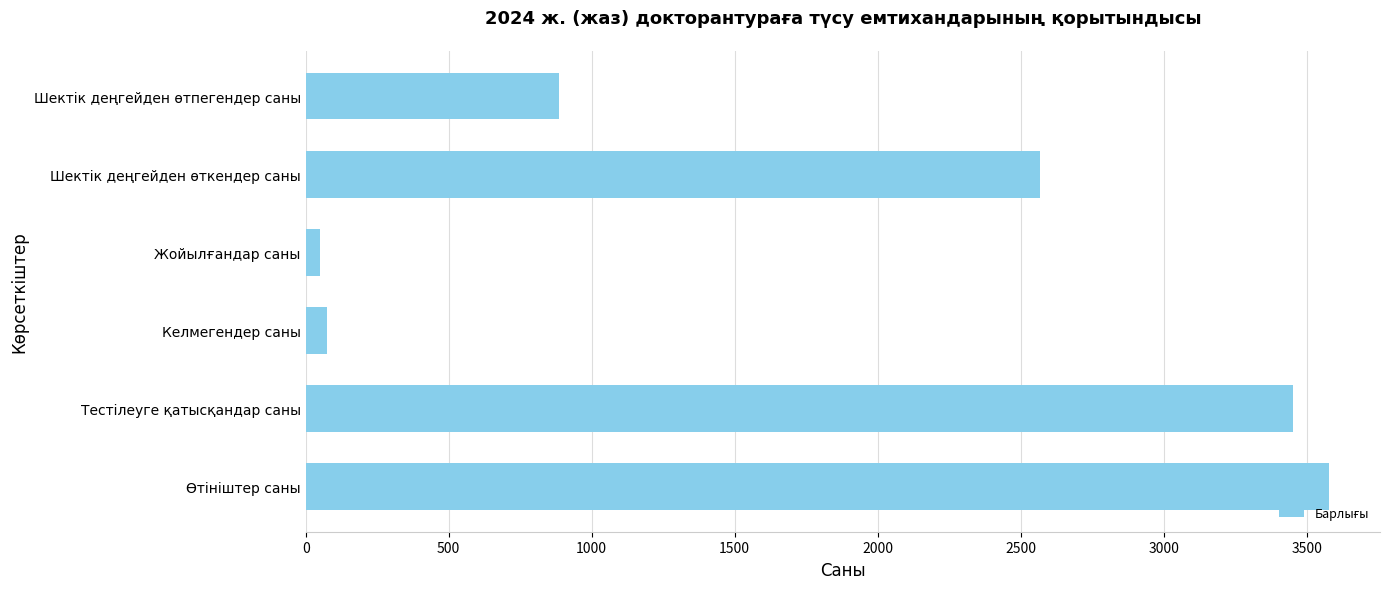

Which has a higher value, Шектік деңгейден өтпегендер саны or Шектік деңгейден өткендер саны?

Шектік деңгейден өткендер саны